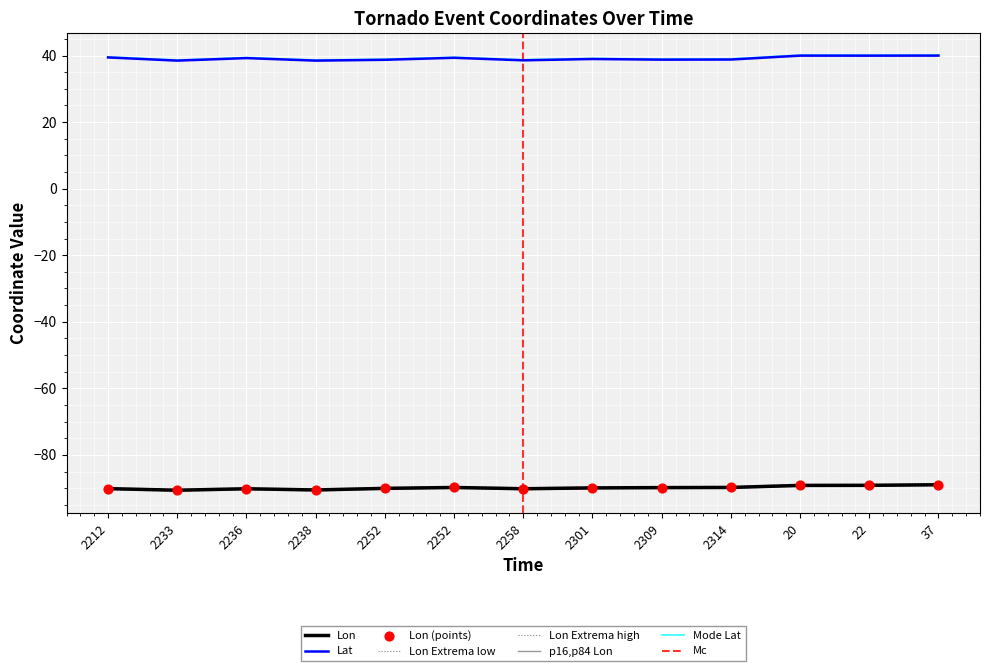

What is the total value across all series at 20?

-49.2